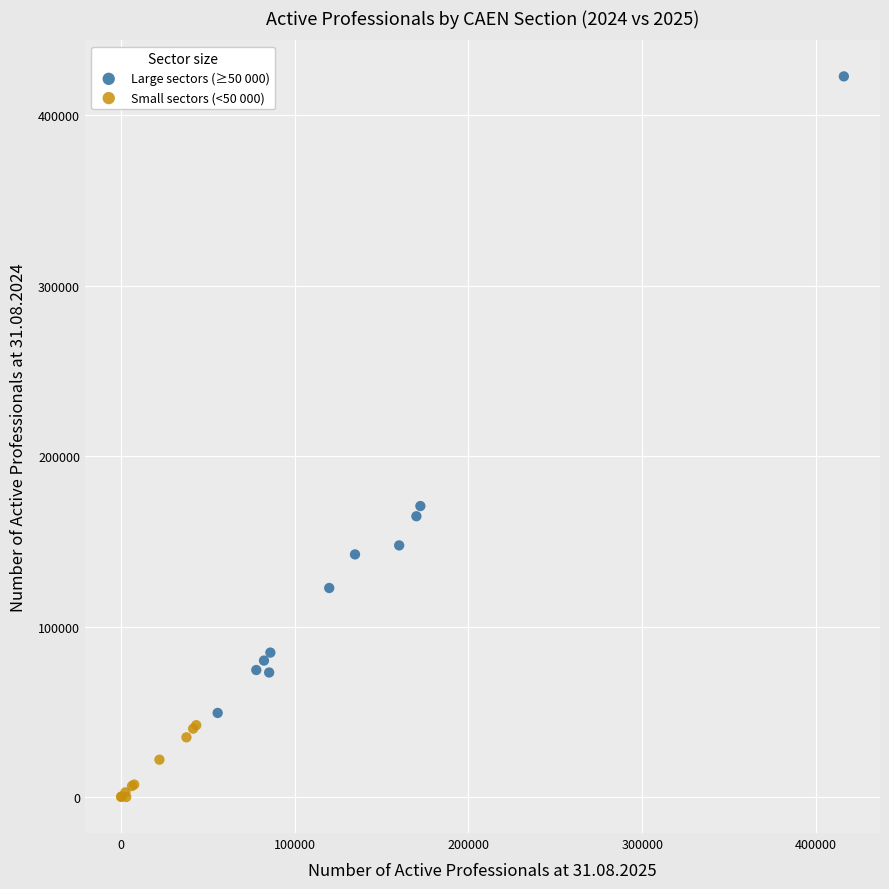

Which series reaches the minimum Y coordinate?

Small sectors (<50 000)